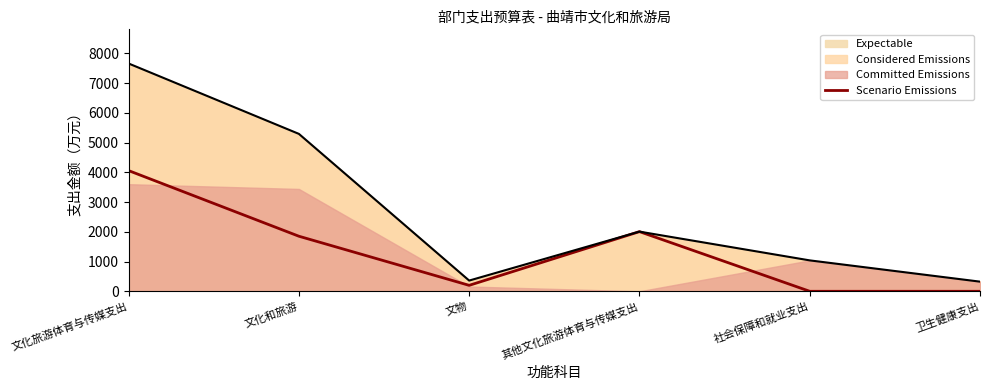

At which category does the chart reach its peak across all series?

文化旅游体育与传媒支出